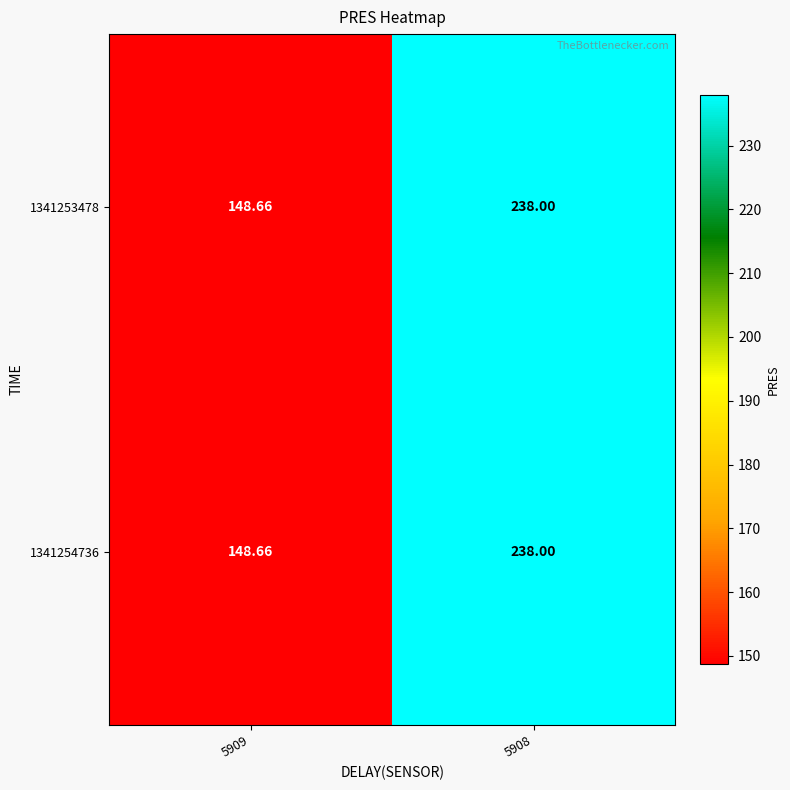

Is the value of 1341254736 at 5909 greater than the value of 1341253478 at 5908?

No